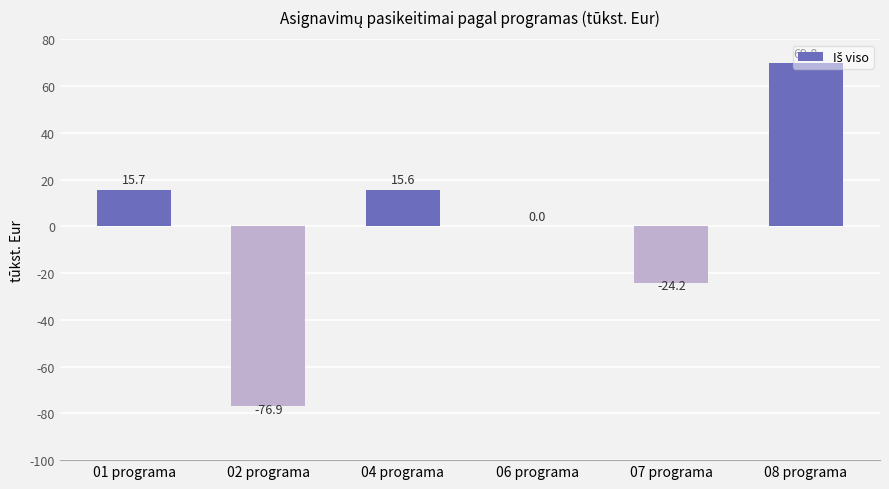

Which has a higher value, 01 programa or 06 programa?

01 programa